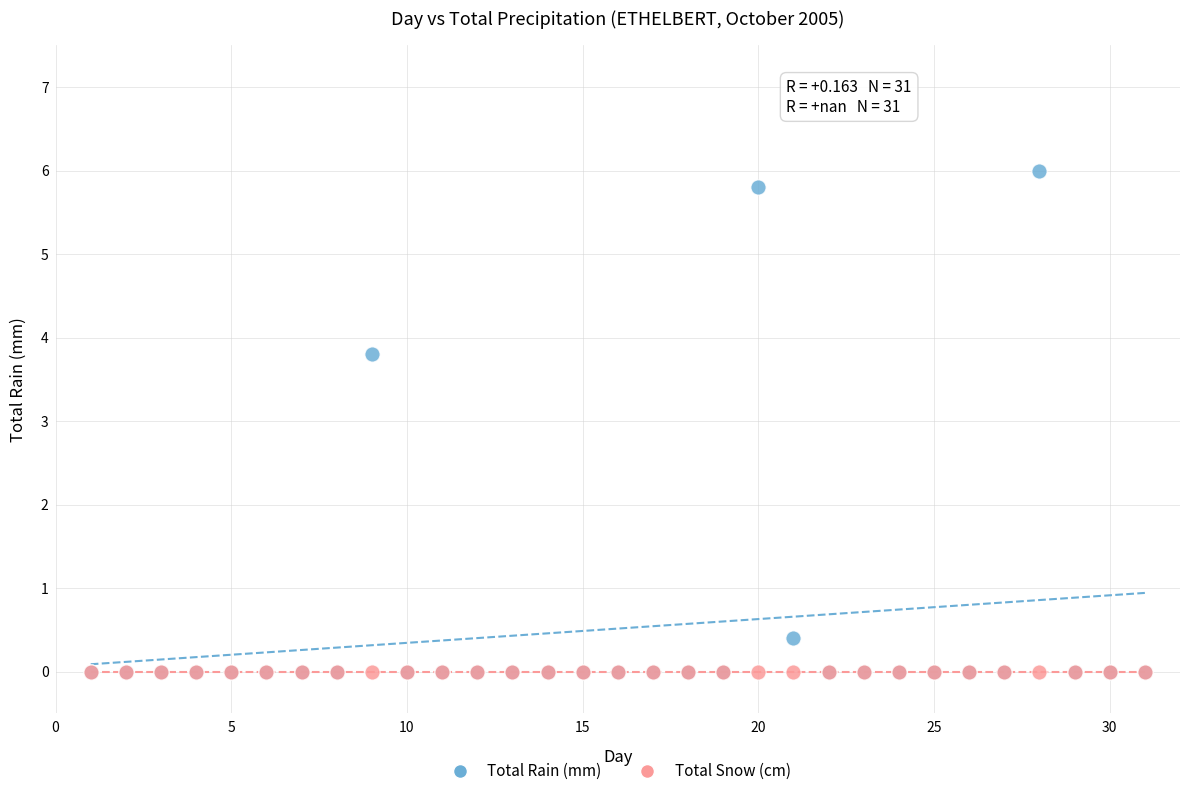

Across all series, what Y value is closest to 3?

3.8